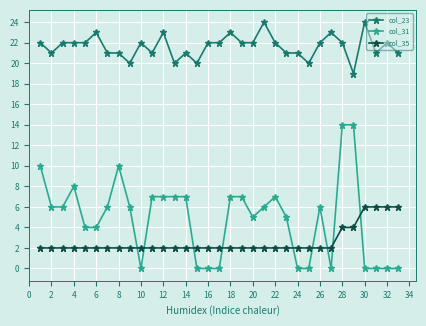

True or false: col_23 and col_35 intersect in this chart.

False